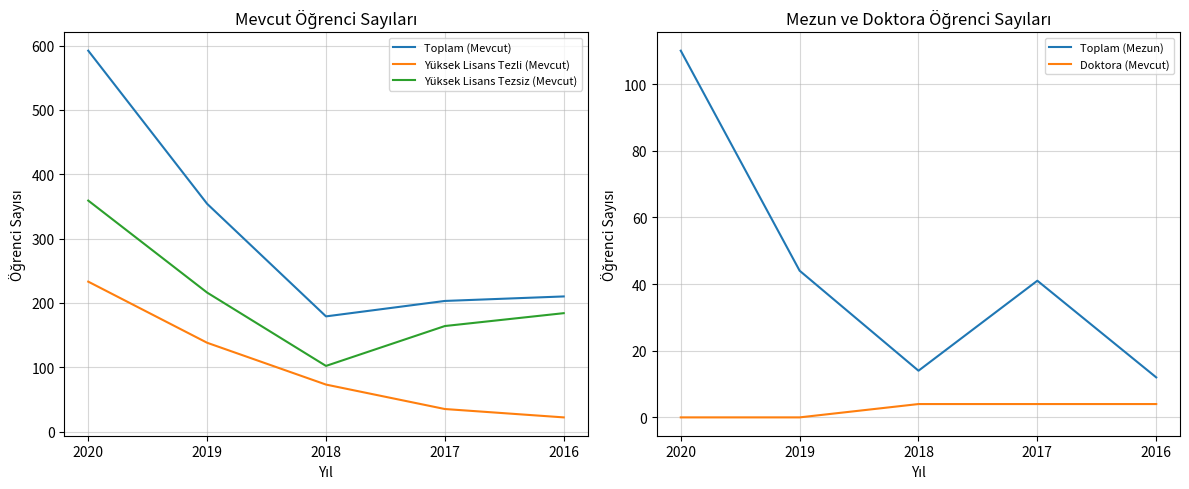

What is the value of the Yüksek Lisans Tezli (Mevcut) point at the 1st from the left?

233